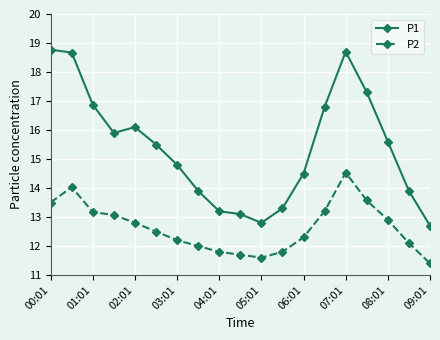

What is the lowest value of the P2 series?

11.4